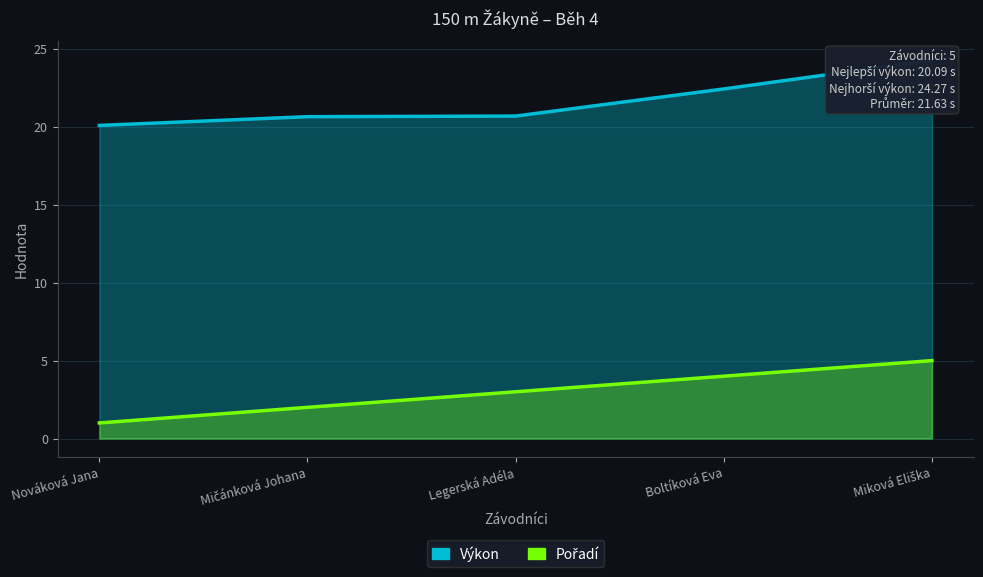

What is the label of the 2nd point from the right?

Boltíková Eva